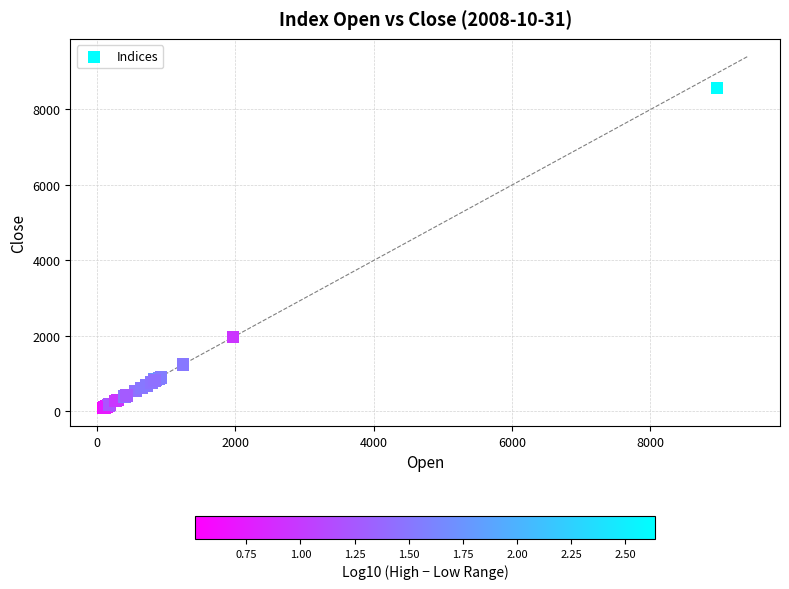

What Y value in the scatter plot is closest to 4329?

1968.8